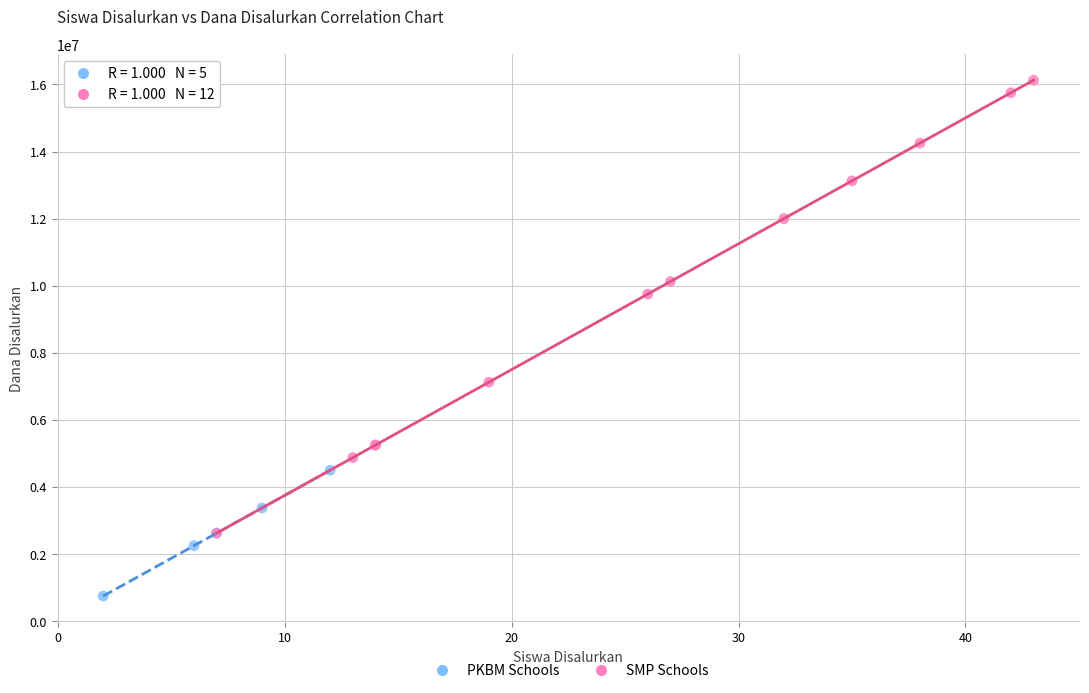

Which series reaches the maximum Y coordinate?

SMP Schools